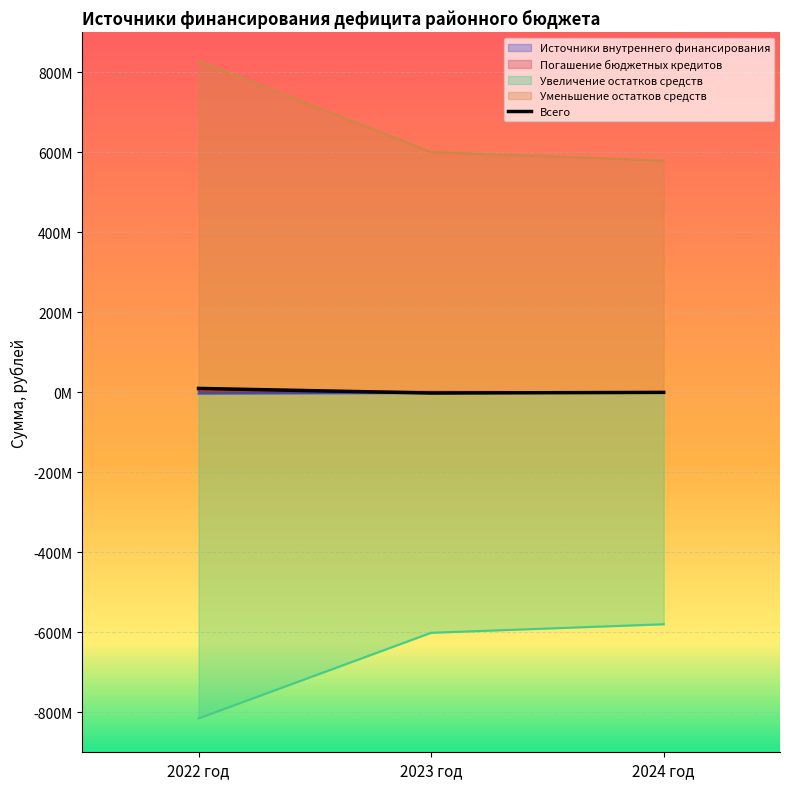

Which series has the largest total across all categories?

Уменьшение остатков средств